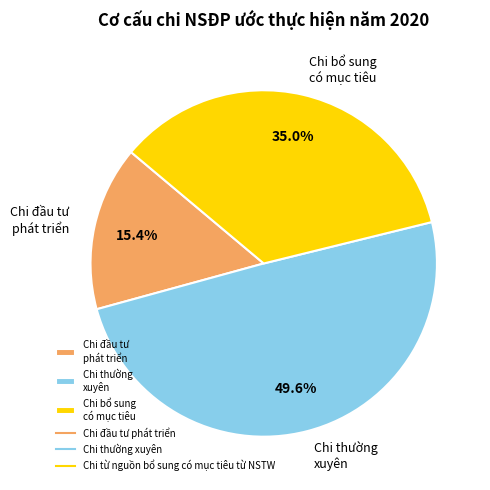

Does Chi thường xuyên represent more than half of the total?

No